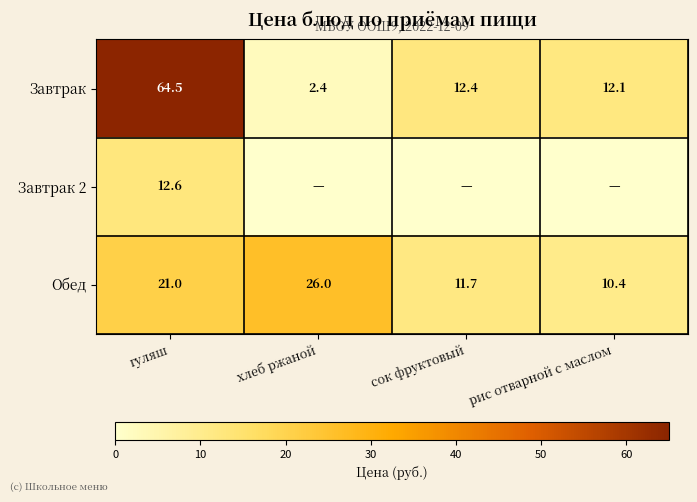

List the labels in order of Обед value, smallest first.

рис отварной с маслом, сок фруктовый, гуляш, хлеб ржаной